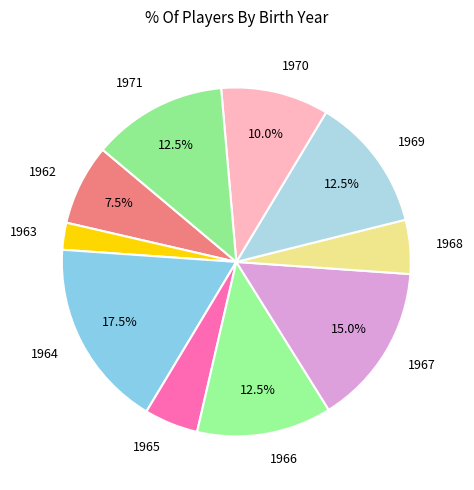

Which has a higher value, 1963 or 1971?

1971